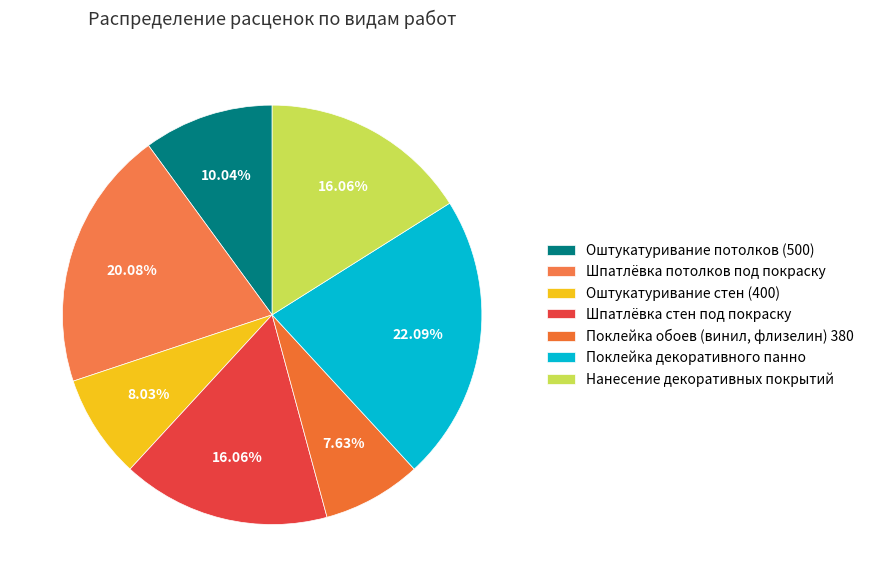

How many segments does this pie chart have?

7